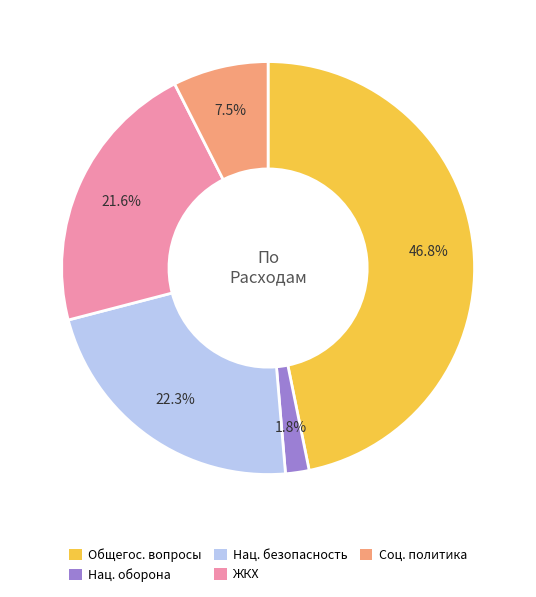

Rank the categories by value from highest to lowest.

Общегос. вопросы, Нац. безопасность, ЖКХ, Соц. политика, Нац. оборона